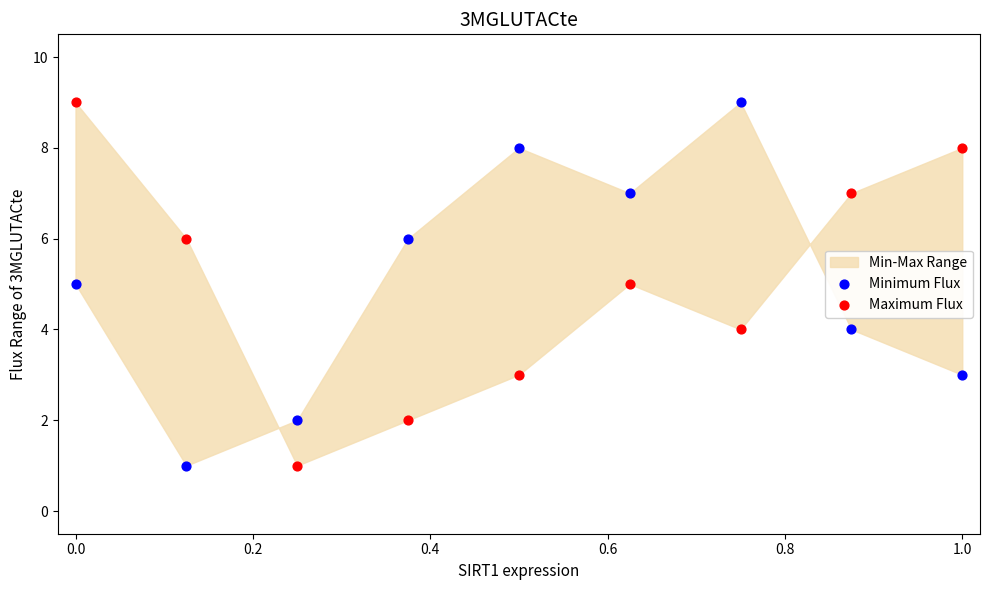

Across all data points, what is the range of Y values (max minus min)?

8